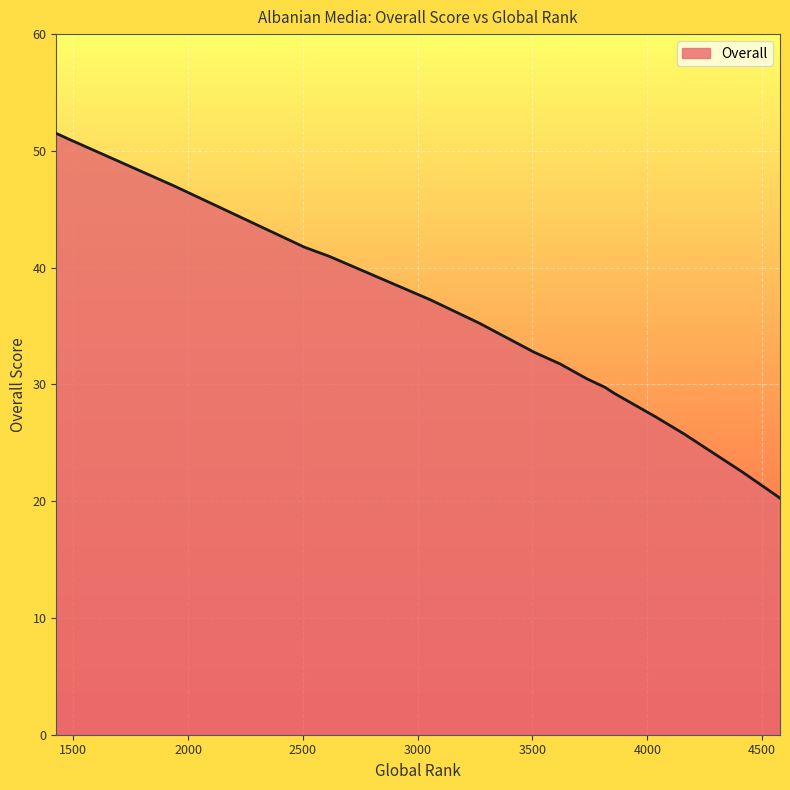

What is the maximum value shown in the chart?

51.5